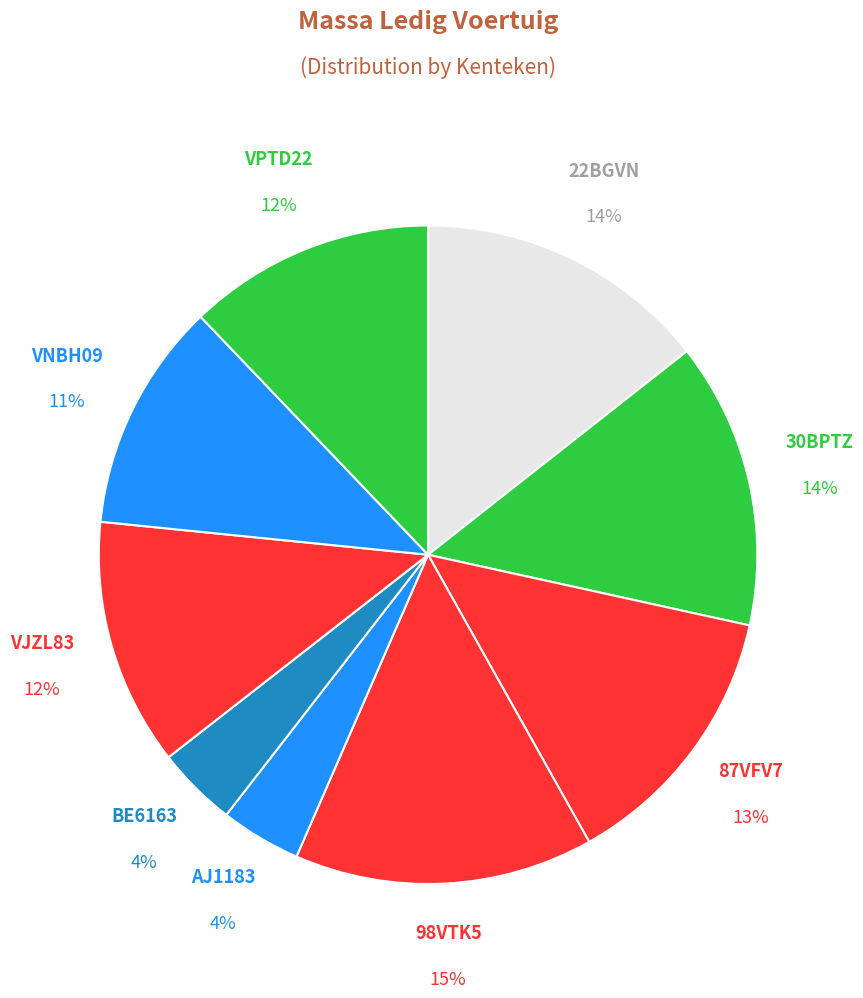

How many segments does this pie chart have?

9